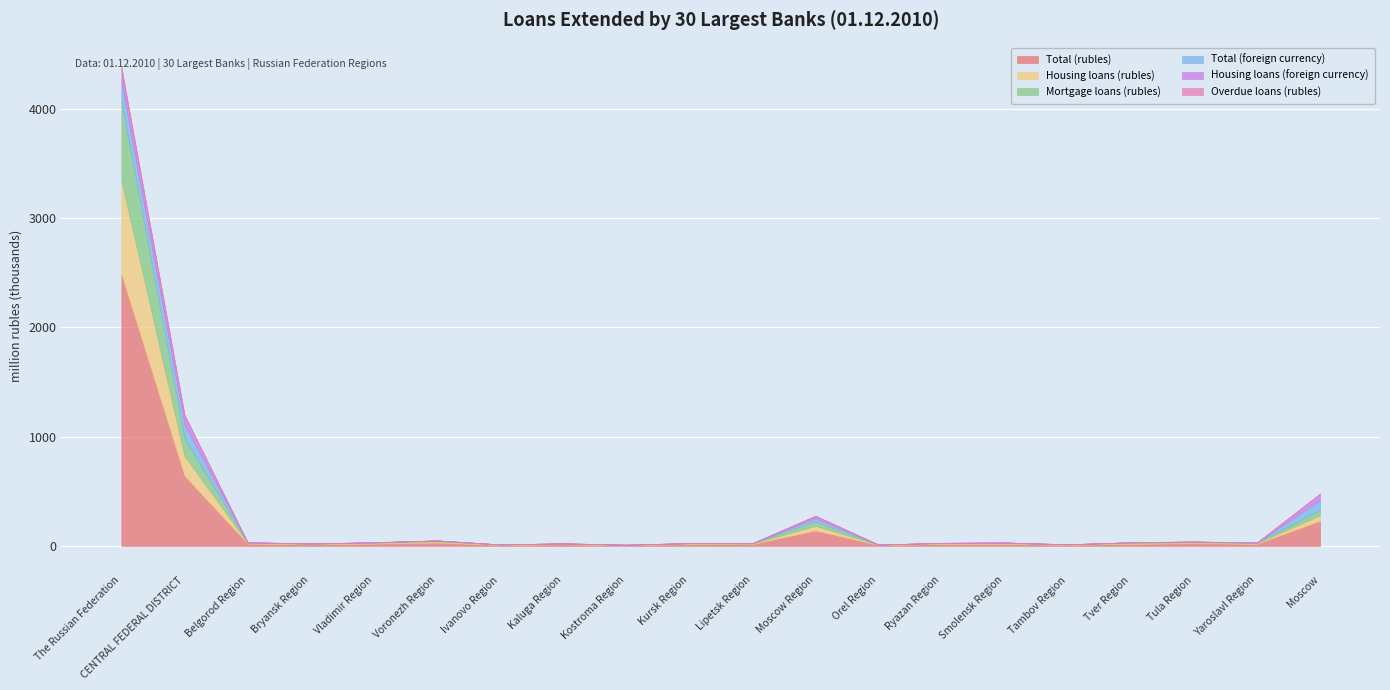

True or false: Total (rubles) has a value of 96270 at Moscow.

False